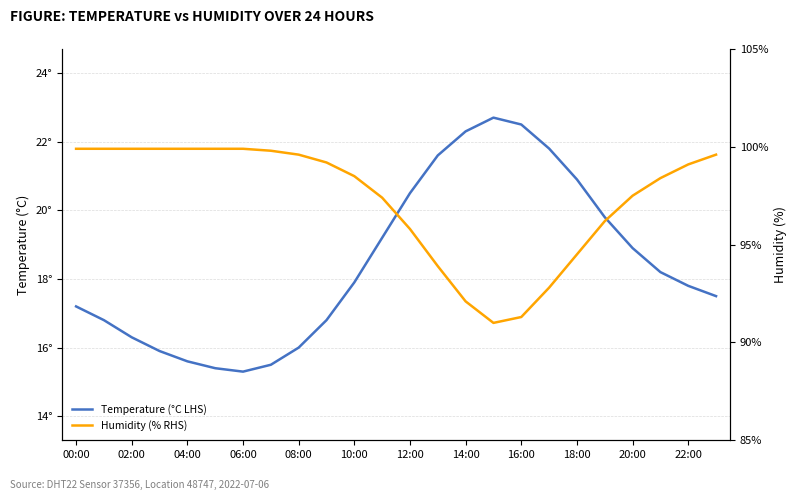

Where is the first local maximum for Temperature (°C LHS)?

15